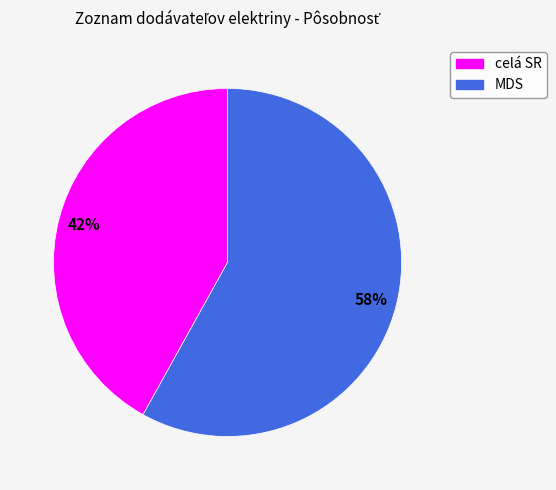

To the nearest percent, what is the difference between the MDS and celá SR slice percentages?

16%